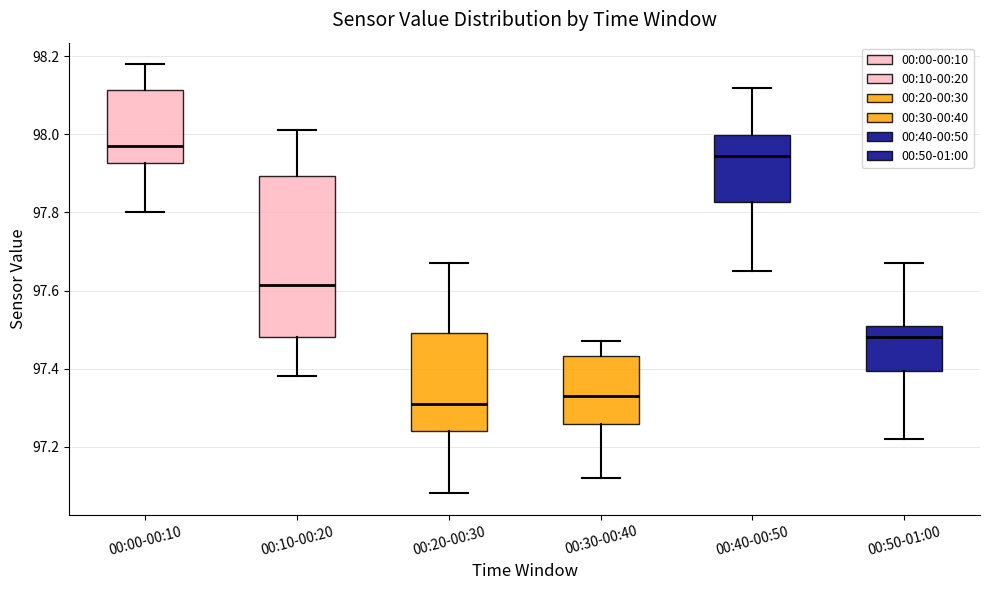

Which box is the tallest, from its lower edge to its upper edge?

00:10-00:20